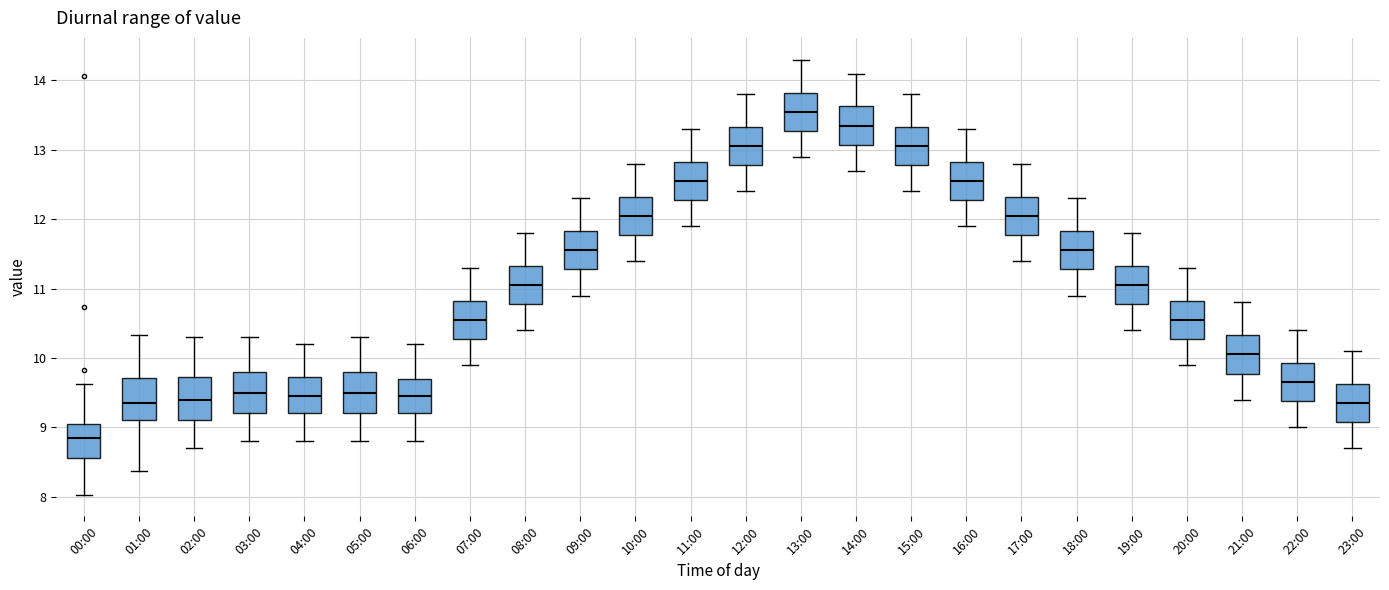

Reading left to right, read every box against the y-axis: the position of its median line, the range the box covers, and the ends of its whiskers. The values are not printed on the chart, so give them approximately, as read against the axis.

00:00: median 8.9, box 8.6 to 9.0, whiskers 8.0 to 9.6
01:00: median 9.4, box 9.1 to 9.7, whiskers 8.4 to 10.3
02:00: median 9.4, box 9.1 to 9.7, whiskers 8.7 to 10.3
03:00: median 9.5, box 9.2 to 9.8, whiskers 8.8 to 10.3
04:00: median 9.5, box 9.2 to 9.7, whiskers 8.8 to 10.2
05:00: median 9.5, box 9.2 to 9.8, whiskers 8.8 to 10.3
06:00: median 9.5, box 9.2 to 9.7, whiskers 8.8 to 10.2
07:00: median 10.6, box 10.3 to 10.8, whiskers 9.9 to 11.3
08:00: median 11.1, box 10.8 to 11.3, whiskers 10.4 to 11.8
09:00: median 11.6, box 11.3 to 11.8, whiskers 10.9 to 12.3
10:00: median 12.1, box 11.8 to 12.3, whiskers 11.4 to 12.8
11:00: median 12.6, box 12.3 to 12.8, whiskers 11.9 to 13.3
12:00: median 13.1, box 12.8 to 13.3, whiskers 12.4 to 13.8
13:00: median 13.6, box 13.3 to 13.8, whiskers 12.9 to 14.3
14:00: median 13.4, box 13.1 to 13.6, whiskers 12.7 to 14.1
15:00: median 13.1, box 12.8 to 13.3, whiskers 12.4 to 13.8
16:00: median 12.6, box 12.3 to 12.8, whiskers 11.9 to 13.3
17:00: median 12.1, box 11.8 to 12.3, whiskers 11.4 to 12.8
18:00: median 11.6, box 11.3 to 11.8, whiskers 10.9 to 12.3
19:00: median 11.1, box 10.8 to 11.3, whiskers 10.4 to 11.8
20:00: median 10.6, box 10.3 to 10.8, whiskers 9.9 to 11.3
21:00: median 10.1, box 9.8 to 10.3, whiskers 9.4 to 10.8
22:00: median 9.7, box 9.4 to 9.9, whiskers 9.0 to 10.4
23:00: median 9.4, box 9.1 to 9.6, whiskers 8.7 to 10.1